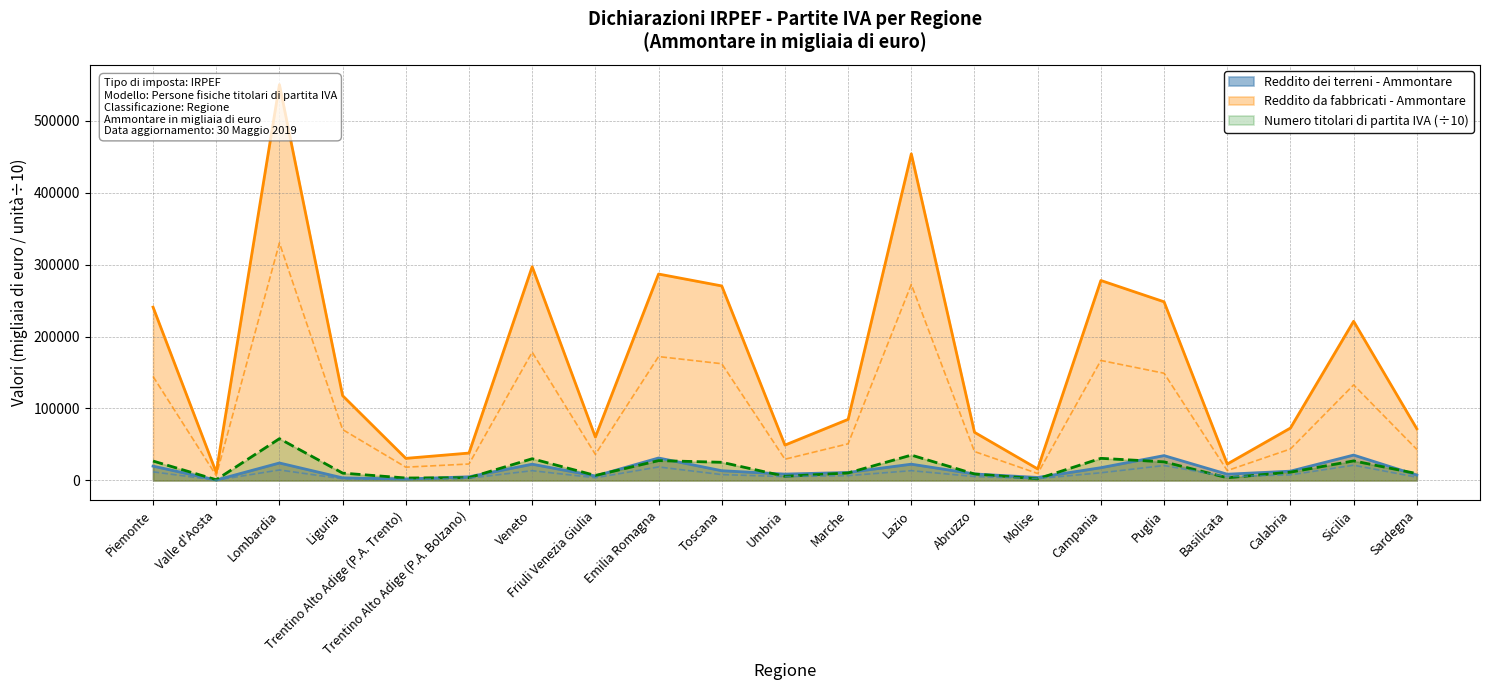

What is the total value across all series at Emilia Romagna?

345575.2